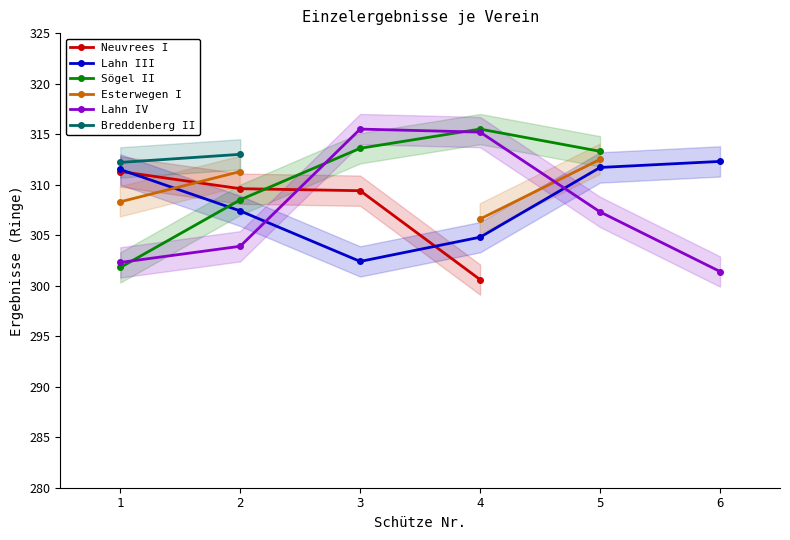

What is the difference between the maximum and minimum values in the Esterwegen I series?

5.9